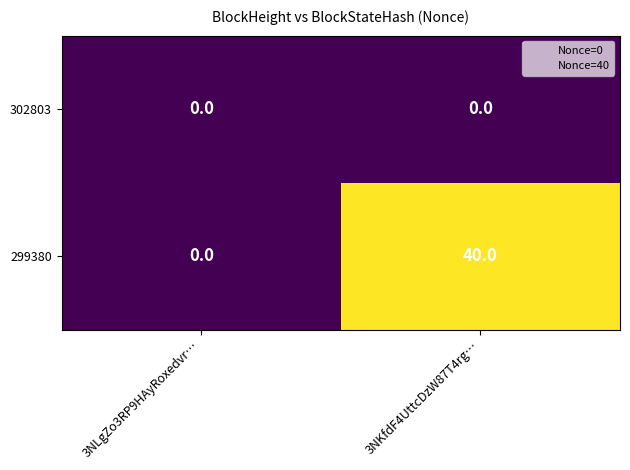

What is the difference between the highest and lowest values at 3NKfdF4UttcDzW87T4rg…?

40